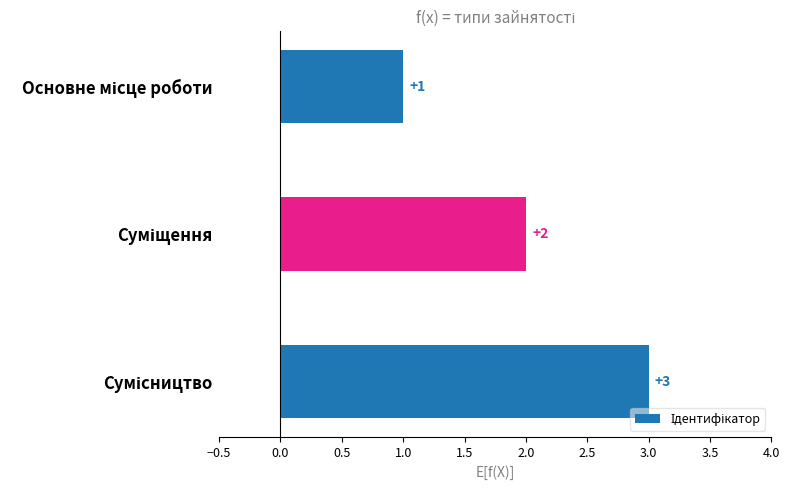

What is the sum of all values?

6